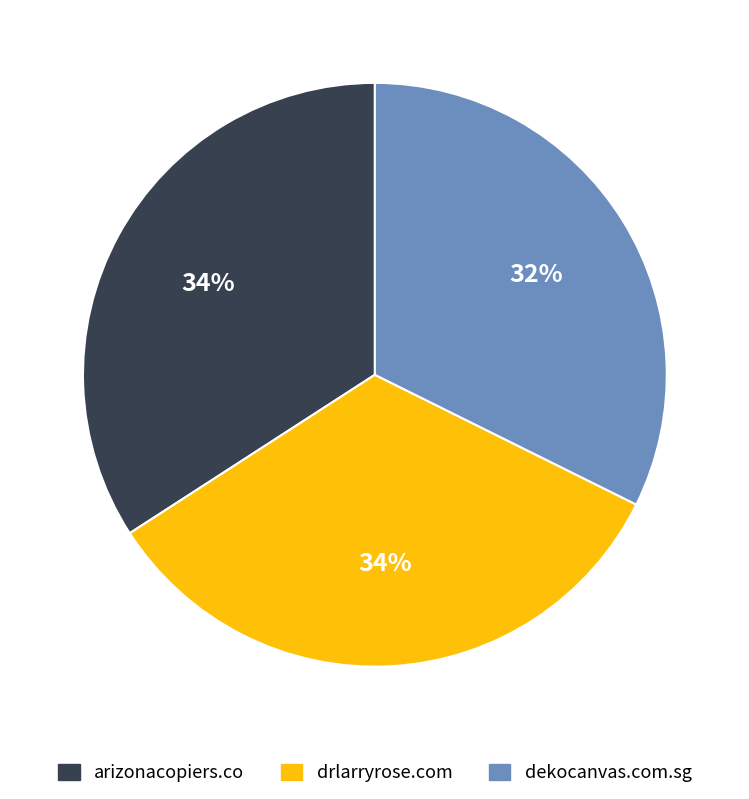

Count the number of slices in the pie.

3